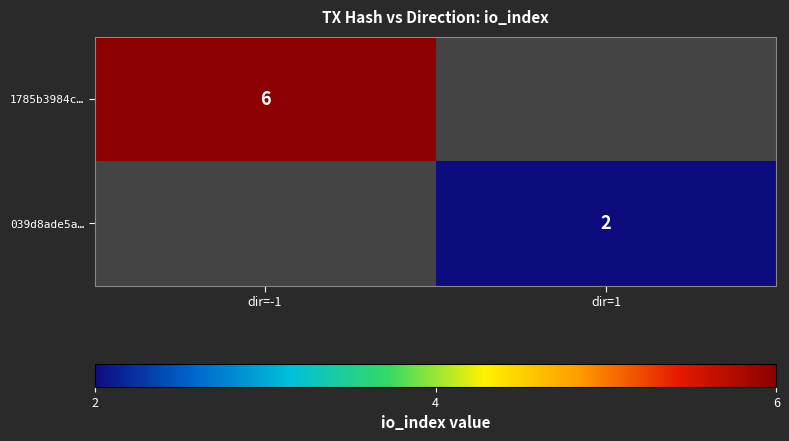

Is it true that 1785b3984c… equals 2 at dir=-1?

False